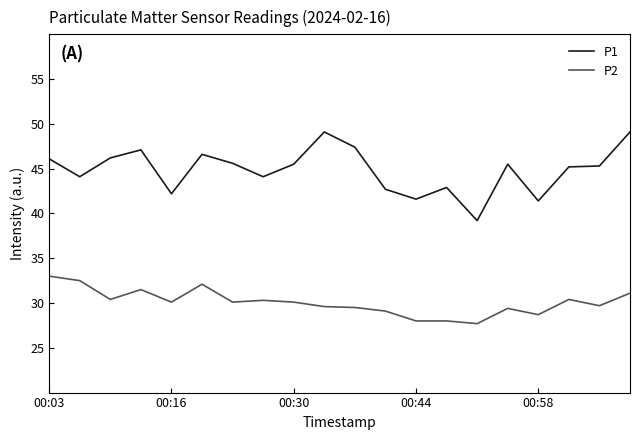

True or false: P2 and P1 intersect in this chart.

False